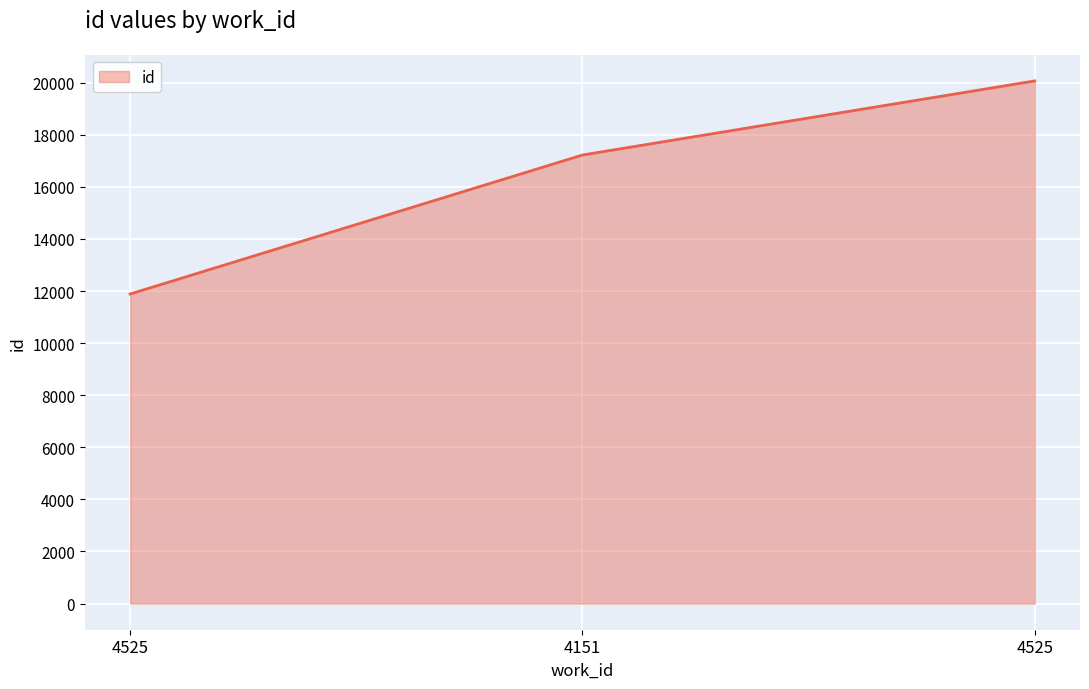

How many values are below 17222?

1